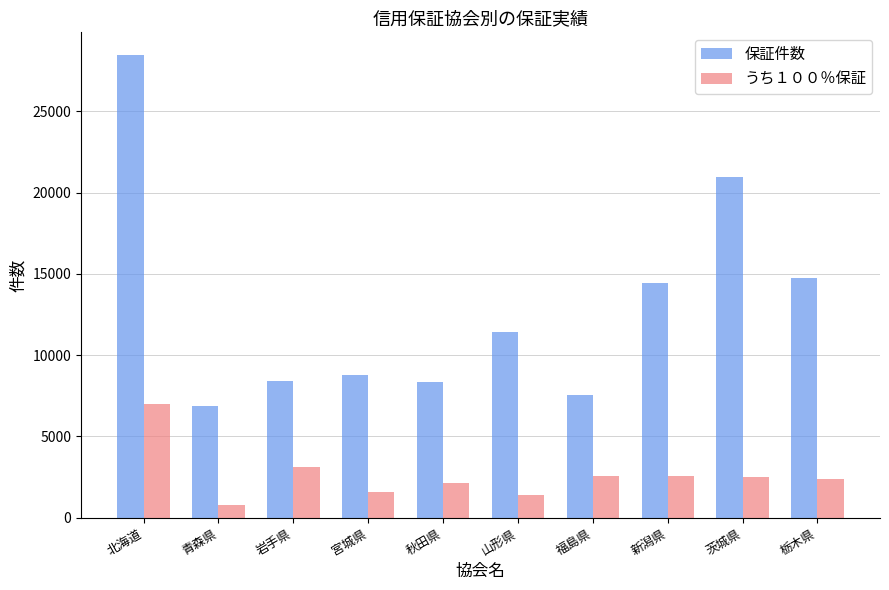

Read the 保証件数 value at 山形県, to the nearest 100.

11400